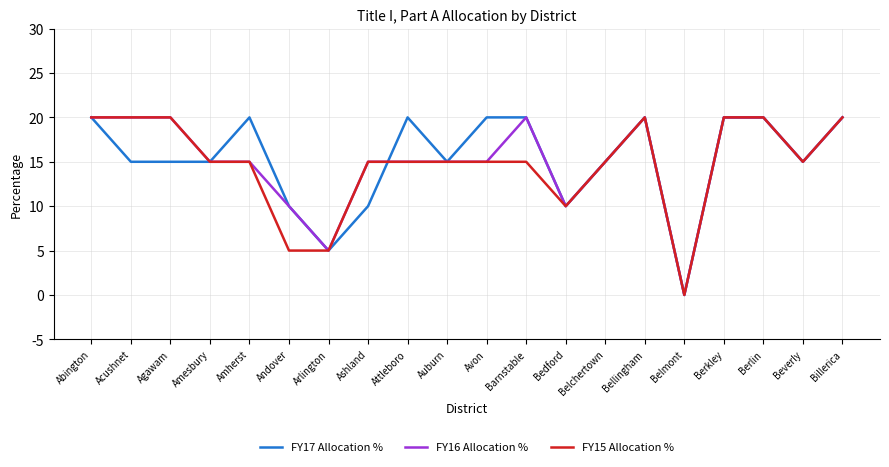

How many values in FY15 Allocation % are above zero?

19